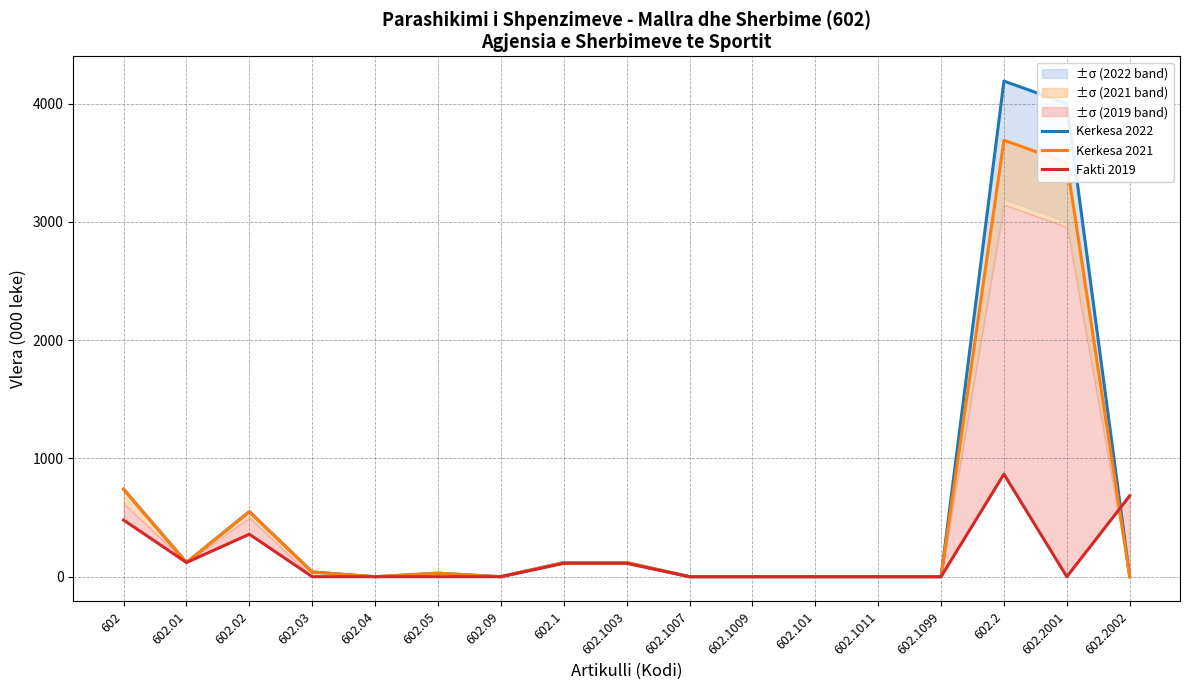

Rank the categories by Kerkesa 2021 value from lowest to highest.

602.04, 602.09, 602.1007, 602.1009, 602.101, 602.1011, 602.1099, 602.2002, 602.05, 602.03, 602.01, 602.1, 602.1003, 602.02, 602, 602.2001, 602.2